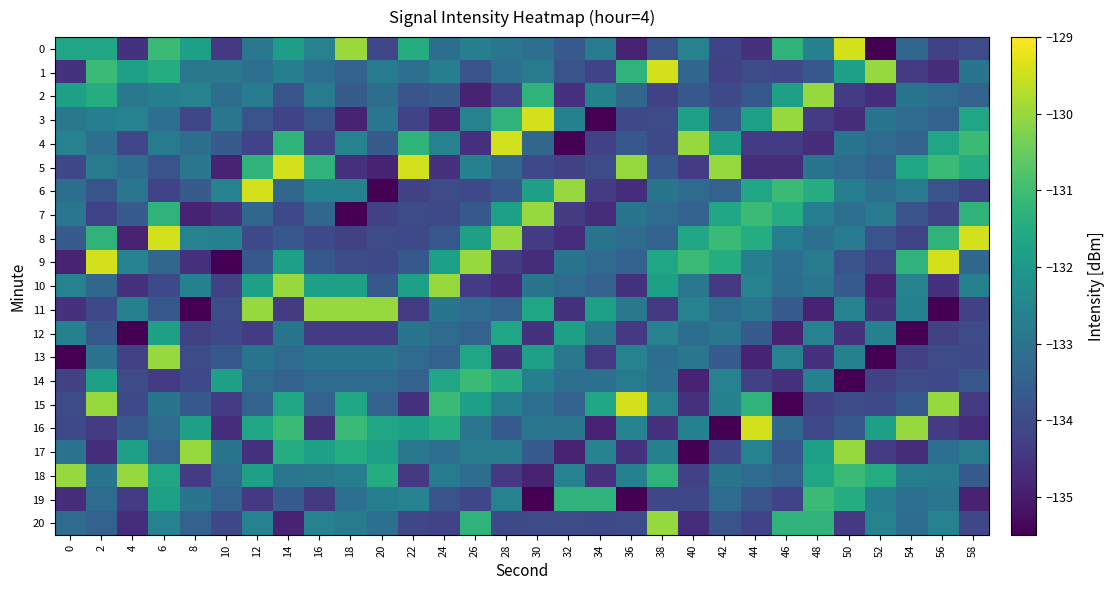

Reading left to right, list all the values displayed in this chart.

0: 0=-131.7	2=-131.7	4=-134.5	6=-131.1	8=-131.8	10=-134.4	12=-132.9	14=-131.9	16=-132.6	18=-130.0	20=-134.1	22=-131.5	24=-133.2	26=-132.7	28=-132.9	30=-133.1	32=-133.6	34=-132.8	36=-134.9	38=-133.8	40=-132.6	42=-134.2	44=-134.6	46=-131.3	48=-132.6	50=-129.5	52=-135.5	54=-133.3	56=-134.3	58=-134.0
1: 0=-134.5	2=-131.1	4=-131.8	6=-131.5	8=-132.9	10=-132.9	12=-133.1	14=-132.7	16=-133.1	18=-133.5	20=-132.8	22=-133.1	24=-132.7	26=-133.8	28=-133.1	30=-132.8	32=-133.8	34=-134.2	36=-131.3	38=-129.5	40=-133.3	42=-134.3	44=-134.0	46=-134.1	48=-133.7	50=-131.8	52=-130.0	54=-134.4	56=-134.7	58=-133.0
2: 0=-131.8	2=-131.5	4=-132.9	6=-132.7	8=-132.6	10=-133.2	12=-132.8	14=-133.8	16=-132.8	18=-133.6	20=-133.2	22=-133.8	24=-133.6	26=-134.9	28=-134.2	30=-131.3	32=-134.6	34=-132.6	36=-133.3	38=-134.3	40=-133.7	42=-134.1	44=-133.7	46=-131.8	48=-130.0	50=-134.4	52=-134.7	54=-133.0	56=-133.2	58=-133.5
3: 0=-132.9	2=-132.7	4=-132.6	6=-133.1	8=-134.1	10=-132.9	12=-133.8	14=-134.2	16=-133.8	18=-134.9	20=-132.9	22=-134.2	24=-134.9	26=-132.6	28=-131.3	30=-129.5	32=-132.6	34=-135.5	36=-134.1	38=-134.0	40=-131.8	42=-133.7	44=-131.8	46=-130.0	48=-134.4	50=-134.7	52=-133.0	54=-133.2	56=-133.5	58=-131.7
4: 0=-132.6	2=-133.1	4=-134.1	6=-132.8	8=-133.2	10=-133.6	12=-134.2	14=-131.3	16=-134.2	18=-132.6	20=-133.6	22=-131.3	24=-132.6	26=-134.6	28=-129.5	30=-133.3	32=-135.5	34=-134.3	36=-133.7	38=-134.1	40=-130.0	42=-131.8	44=-134.4	46=-134.4	48=-134.7	50=-133.0	52=-133.2	54=-133.5	56=-131.7	58=-131.1
5: 0=-134.1	2=-132.8	4=-133.2	6=-133.8	8=-132.9	10=-134.9	12=-131.3	14=-129.5	16=-131.3	18=-134.6	20=-134.9	22=-129.5	24=-134.6	26=-132.6	28=-133.3	30=-134.1	32=-134.3	34=-134.0	36=-130.0	38=-133.7	40=-134.4	42=-130.0	44=-134.7	46=-134.7	48=-133.0	50=-133.2	52=-133.5	54=-131.7	56=-131.1	58=-131.5
6: 0=-133.2	2=-133.8	4=-132.9	6=-134.2	8=-133.6	10=-132.6	12=-129.5	14=-133.3	16=-132.6	18=-132.6	20=-135.5	22=-134.3	24=-134.0	26=-134.1	28=-133.7	30=-131.8	32=-130.0	34=-134.4	36=-134.7	38=-133.0	40=-133.2	42=-133.5	44=-131.7	46=-131.1	48=-131.5	50=-132.7	52=-133.1	54=-132.8	56=-133.8	58=-134.2
7: 0=-132.9	2=-134.2	4=-133.6	6=-131.3	8=-134.9	10=-134.6	12=-133.3	14=-134.1	16=-133.3	18=-135.5	20=-134.3	22=-134.0	24=-134.1	26=-133.7	28=-131.8	30=-130.0	32=-134.4	34=-134.7	36=-133.0	38=-133.2	40=-133.5	42=-131.7	44=-131.1	46=-131.5	48=-132.7	50=-133.1	52=-132.8	54=-133.8	56=-134.2	58=-131.3
8: 0=-133.6	2=-131.3	4=-134.9	6=-129.5	8=-132.6	10=-132.6	12=-134.1	14=-133.7	16=-134.1	18=-134.3	20=-134.0	22=-134.1	24=-133.7	26=-131.8	28=-130.0	30=-134.4	32=-134.7	34=-133.0	36=-133.2	38=-133.5	40=-131.7	42=-131.1	44=-131.5	46=-132.7	48=-133.1	50=-132.8	52=-133.8	54=-134.2	56=-131.3	58=-129.5
9: 0=-134.9	2=-129.5	4=-132.6	6=-133.3	8=-134.6	10=-135.5	12=-133.7	14=-131.8	16=-133.7	18=-134.0	20=-134.1	22=-133.7	24=-131.8	26=-130.0	28=-134.4	30=-134.7	32=-133.0	34=-133.2	36=-133.5	38=-131.7	40=-131.1	42=-131.5	44=-132.7	46=-133.1	48=-132.8	50=-133.8	52=-134.2	54=-131.3	56=-129.5	58=-133.3
10: 0=-132.6	2=-133.3	4=-134.6	6=-134.1	8=-132.6	10=-134.3	12=-131.8	14=-130.0	16=-131.8	18=-131.8	20=-133.7	22=-131.8	24=-130.0	26=-134.4	28=-134.7	30=-133.0	32=-133.2	34=-133.5	36=-134.5	38=-131.8	40=-132.9	42=-134.4	44=-132.6	46=-133.2	48=-132.9	50=-133.6	52=-134.9	54=-132.6	56=-134.6	58=-132.6
11: 0=-134.6	2=-134.1	4=-132.6	6=-133.7	8=-135.5	10=-134.0	12=-130.0	14=-134.4	16=-130.0	18=-130.0	20=-130.0	22=-134.4	24=-133.0	26=-133.2	28=-133.5	30=-131.7	32=-134.5	34=-131.8	36=-132.9	38=-134.4	40=-132.6	42=-133.2	44=-132.9	46=-133.6	48=-134.9	50=-132.6	52=-134.6	54=-132.6	56=-135.5	58=-134.3
12: 0=-132.6	2=-133.7	4=-135.5	6=-131.8	8=-134.3	10=-134.1	12=-134.4	14=-133.0	16=-134.4	18=-134.4	20=-134.4	22=-133.0	24=-133.2	26=-133.5	28=-131.7	30=-134.5	32=-131.8	34=-132.9	36=-134.4	38=-132.6	40=-133.2	42=-132.9	44=-133.6	46=-134.9	48=-132.6	50=-134.6	52=-132.6	54=-135.5	56=-134.3	58=-134.0
13: 0=-135.5	2=-133.0	4=-134.3	6=-130.0	8=-134.0	10=-133.7	12=-133.0	14=-133.2	16=-133.0	18=-133.0	20=-133.0	22=-133.2	24=-133.5	26=-131.7	28=-134.5	30=-131.8	32=-132.9	34=-134.4	36=-132.6	38=-133.2	40=-132.9	42=-133.6	44=-134.9	46=-132.6	48=-134.6	50=-132.6	52=-135.5	54=-134.3	56=-134.0	58=-134.1
14: 0=-134.3	2=-131.8	4=-134.0	6=-134.4	8=-134.1	10=-131.8	12=-133.2	14=-133.5	16=-133.2	18=-133.2	20=-133.2	22=-133.5	24=-131.7	26=-131.1	28=-131.5	30=-132.7	32=-133.1	34=-133.1	36=-132.8	38=-133.1	40=-134.9	42=-132.6	44=-134.3	46=-134.6	48=-132.6	50=-135.5	52=-134.3	54=-134.0	56=-134.1	58=-133.7
15: 0=-134.0	2=-130.0	4=-134.1	6=-133.0	8=-133.7	10=-134.4	12=-133.5	14=-131.7	16=-133.5	18=-131.7	20=-133.5	22=-134.5	24=-131.1	26=-131.8	28=-132.7	30=-133.1	32=-133.5	34=-131.7	36=-129.5	38=-132.6	40=-134.6	42=-132.6	44=-131.3	46=-135.5	48=-134.3	50=-134.0	52=-134.1	54=-133.7	56=-130.0	58=-134.4
16: 0=-134.1	2=-134.4	4=-133.7	6=-133.2	8=-131.8	10=-134.7	12=-131.7	14=-131.1	16=-134.5	18=-131.1	20=-131.7	22=-131.8	24=-131.5	26=-132.9	28=-133.6	30=-132.9	32=-132.9	34=-134.9	36=-132.6	38=-134.6	40=-132.6	42=-135.5	44=-129.5	46=-133.3	48=-134.1	50=-133.7	52=-131.8	54=-130.0	56=-134.4	58=-134.7
17: 0=-133.0	2=-134.7	4=-131.8	6=-133.5	8=-130.0	10=-133.0	12=-134.5	14=-131.5	16=-131.8	18=-131.5	20=-131.8	22=-132.9	24=-133.1	26=-132.8	28=-132.8	30=-133.6	32=-134.9	34=-132.6	36=-134.6	38=-132.6	40=-135.5	42=-134.1	44=-132.6	46=-133.7	48=-131.8	50=-130.0	52=-134.4	54=-134.7	56=-133.1	58=-132.8
18: 0=-130.0	2=-133.0	4=-130.0	6=-131.7	8=-134.4	10=-133.2	12=-131.8	14=-132.9	16=-132.9	18=-132.7	20=-131.5	22=-134.4	24=-132.8	26=-133.2	28=-134.4	30=-134.9	32=-132.6	34=-134.6	36=-132.6	38=-131.3	40=-134.3	42=-133.0	44=-133.2	46=-133.5	48=-131.7	50=-131.1	52=-131.5	54=-132.7	56=-132.8	58=-133.6
19: 0=-134.7	2=-133.2	4=-134.4	6=-131.8	8=-133.0	10=-133.5	12=-134.4	14=-133.6	16=-134.4	18=-133.1	20=-132.7	22=-132.6	24=-133.8	26=-134.1	28=-132.6	30=-135.5	32=-131.3	34=-131.3	36=-135.5	38=-134.1	40=-134.1	42=-133.2	44=-133.8	46=-134.2	48=-131.1	50=-131.5	52=-132.7	54=-133.1	56=-132.9	58=-134.9
20: 0=-133.2	2=-133.5	4=-134.7	6=-132.6	8=-133.5	10=-134.1	12=-132.6	14=-134.9	16=-132.6	18=-132.8	20=-133.1	22=-134.1	24=-134.2	26=-131.3	28=-134.1	30=-134.0	32=-134.0	34=-134.1	36=-134.0	38=-130.0	40=-134.7	42=-133.8	44=-134.2	46=-131.3	48=-131.3	50=-134.4	52=-132.6	54=-133.2	56=-132.6	58=-134.1